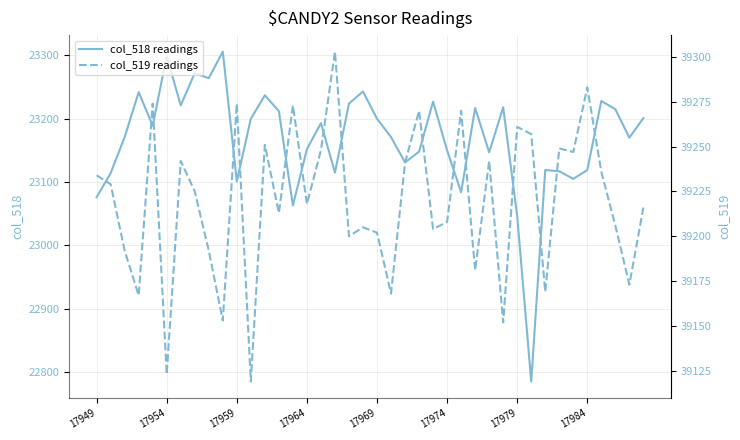

What is the minimum value for col_518 readings?

22785